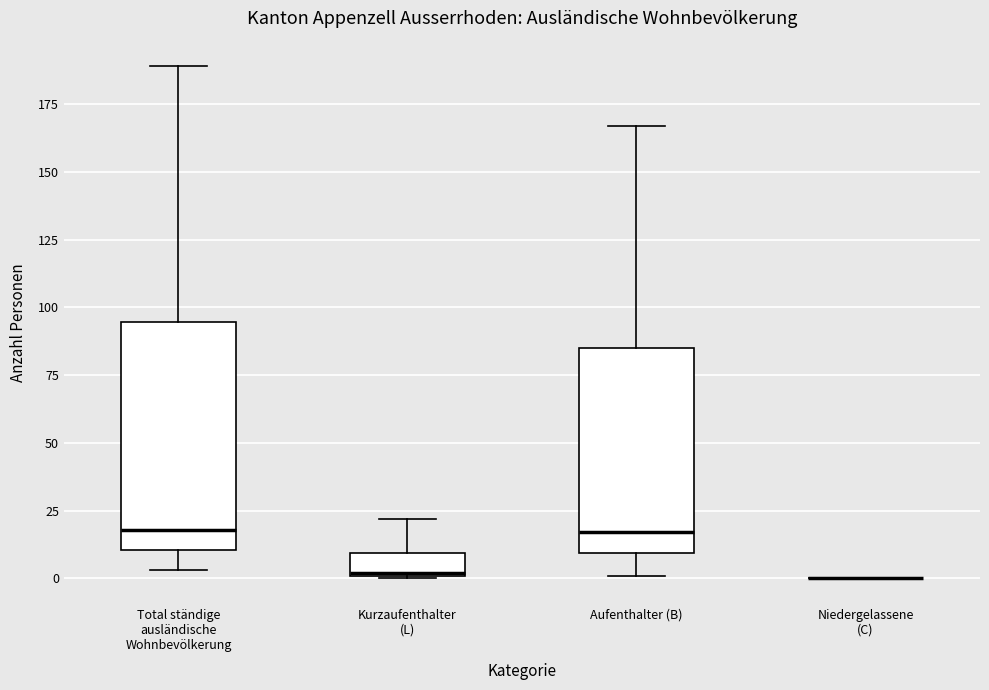

Reading left to right, transcribe this box plot: for each box, give where its median line is, the range the box spans, and where its two whiskers end, as read against the y-axis. The values are not printed on the chart, so give them approximately, as read against the axis.

Total ständige ausländische Wohnbevölkerung: median 20, box 10 to 95, whiskers 5 to 190
Kurzaufenthalter (L): median 0, box 0 to 10, whiskers 0 to 20
Aufenthalter (B): median 15, box 10 to 85, whiskers 0 to 165
Niedergelassene (C): box collapsed to a line at 0, whiskers 0 to 0